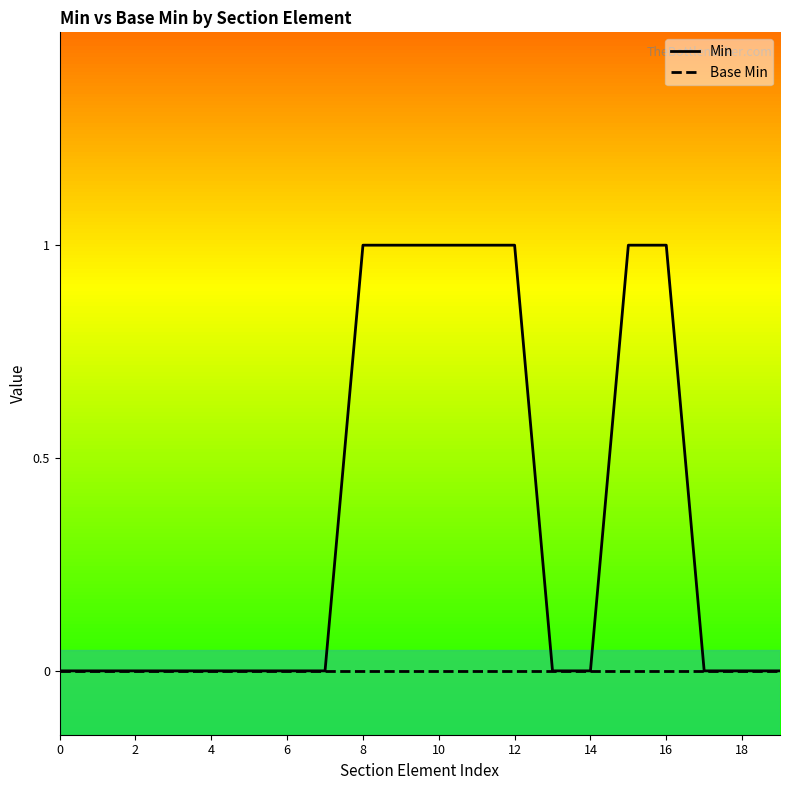

Count the Min values in the range 0 to 1.

20